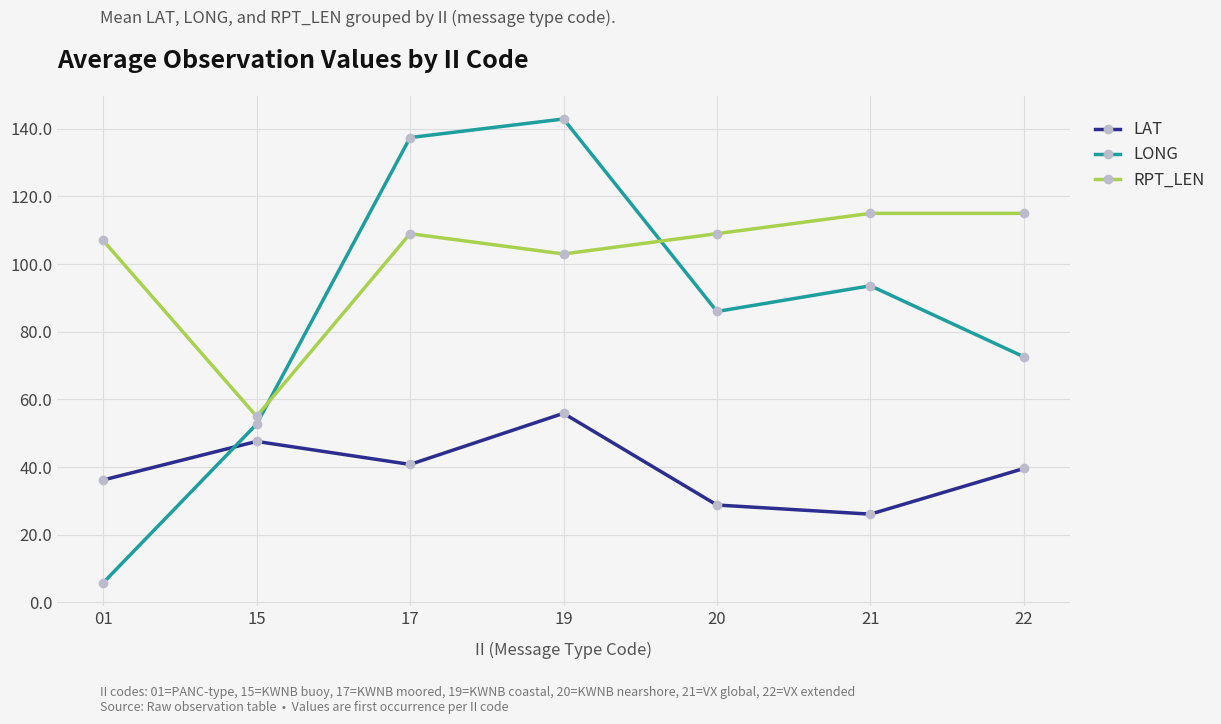

What is the value of the LONG point at the 5th from the left?

86.0